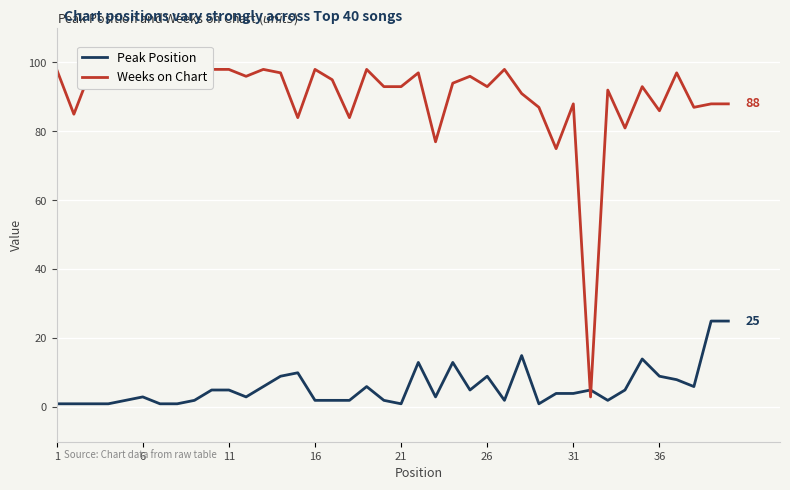

True or false: Weeks on Chart and Peak Position intersect in this chart.

True